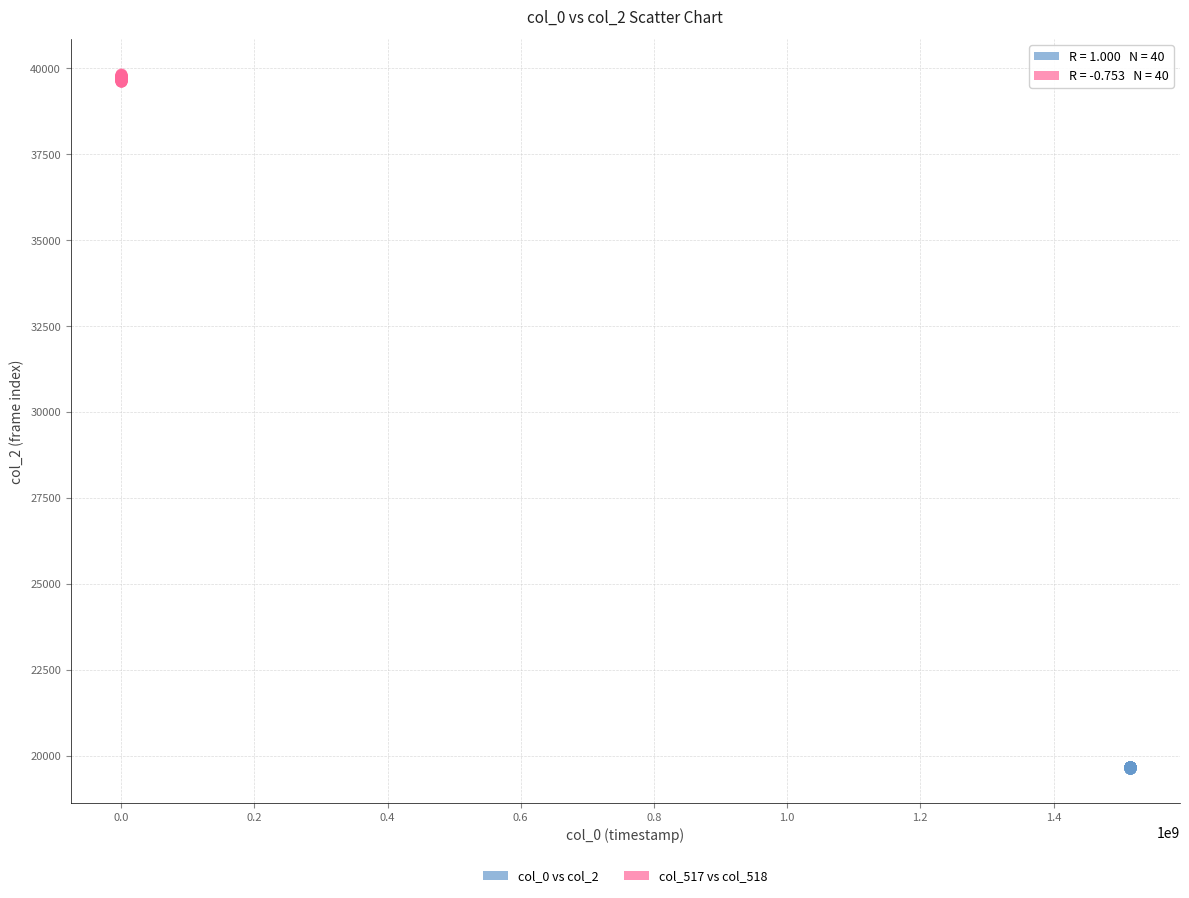

Which series has the widest spread of Y values?

col_517 vs col_518